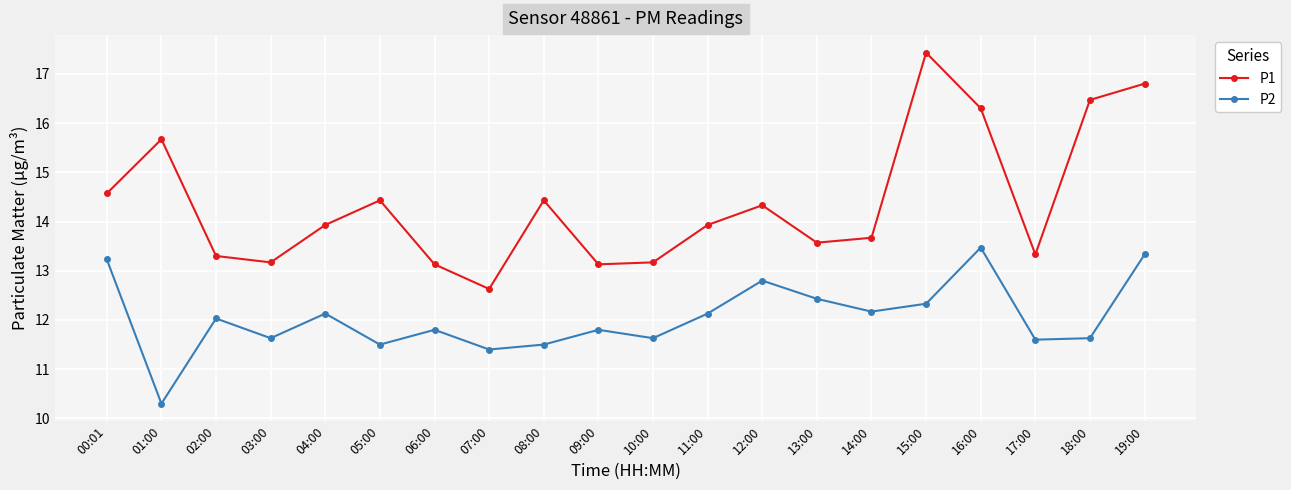

Which series has the largest range (max minus min)?

P1